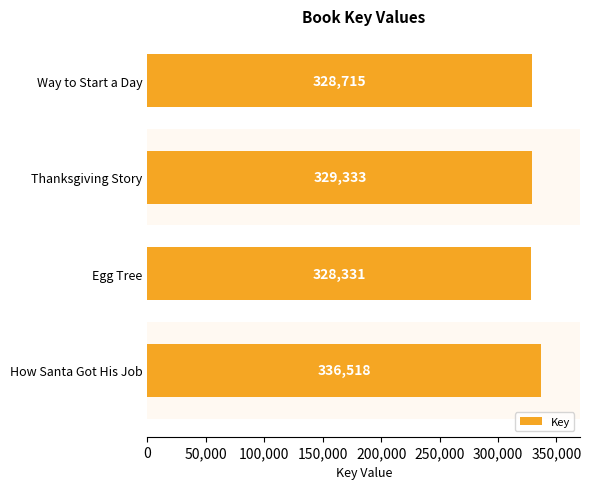

Is it true that the value at How Santa Got His Job is 336518?

True